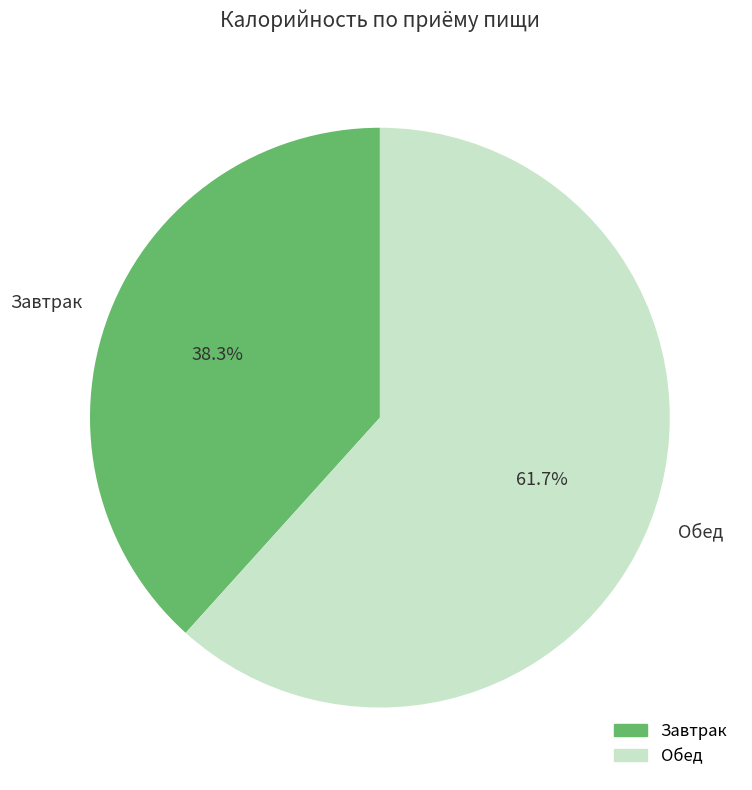

What percentage is the Завтрак slice, to the nearest percent?

38%